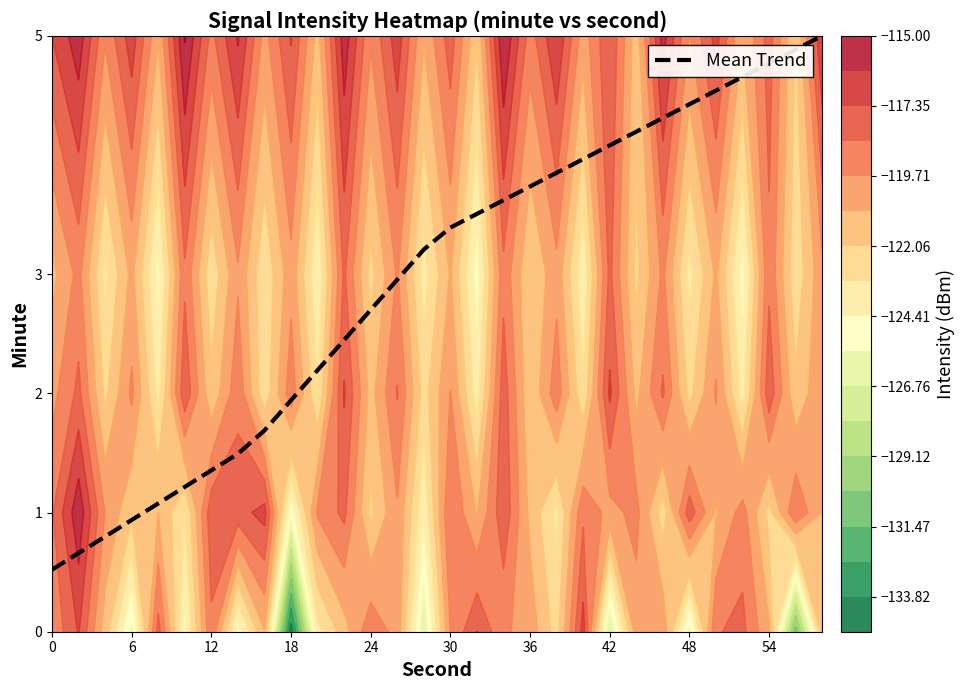

True or false: Mean Trend has a value of 2.7 at 24.

True